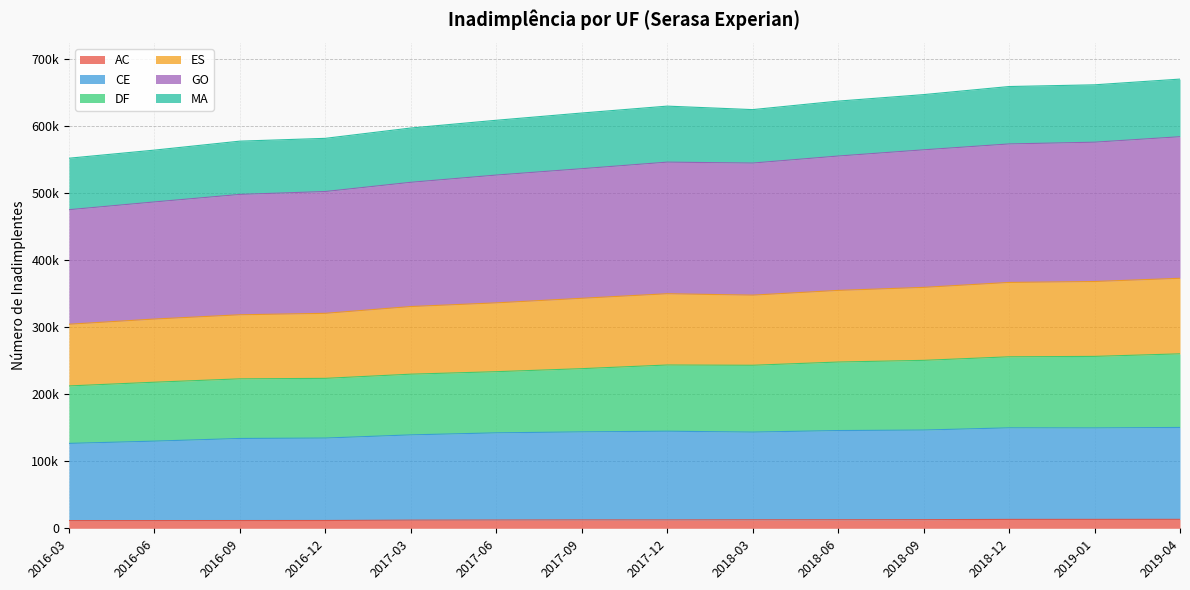

At how many categories does at least one series exceed 49485?

14